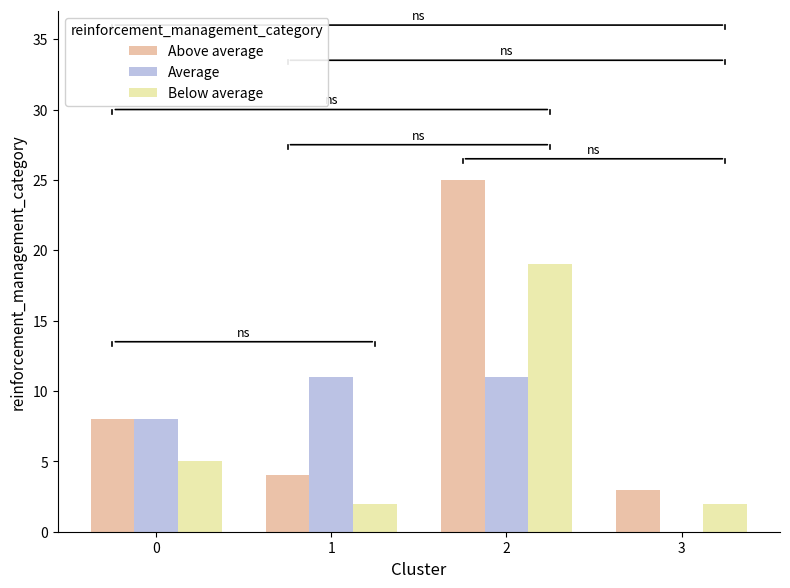

Is it true that Average equals 16 at 1?

False